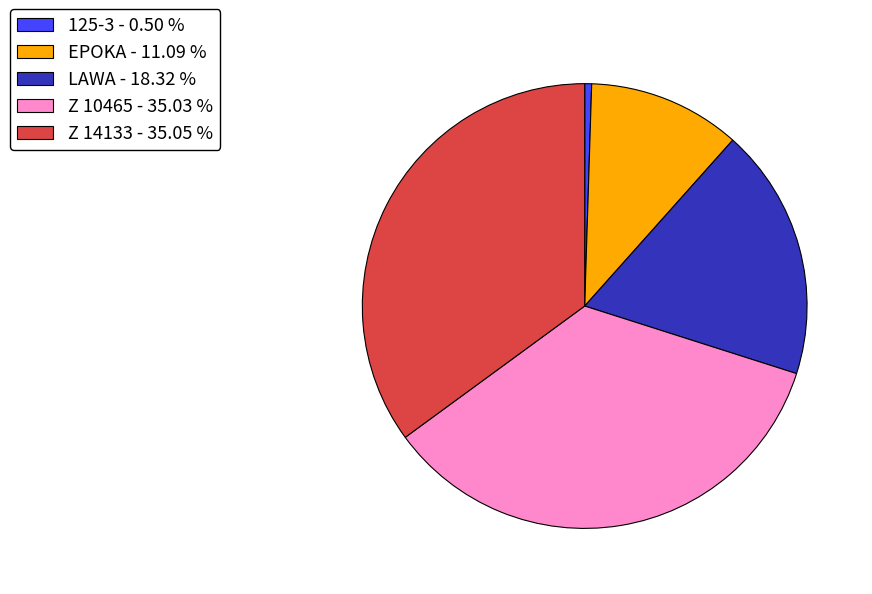

Does any single category account for the majority?

No